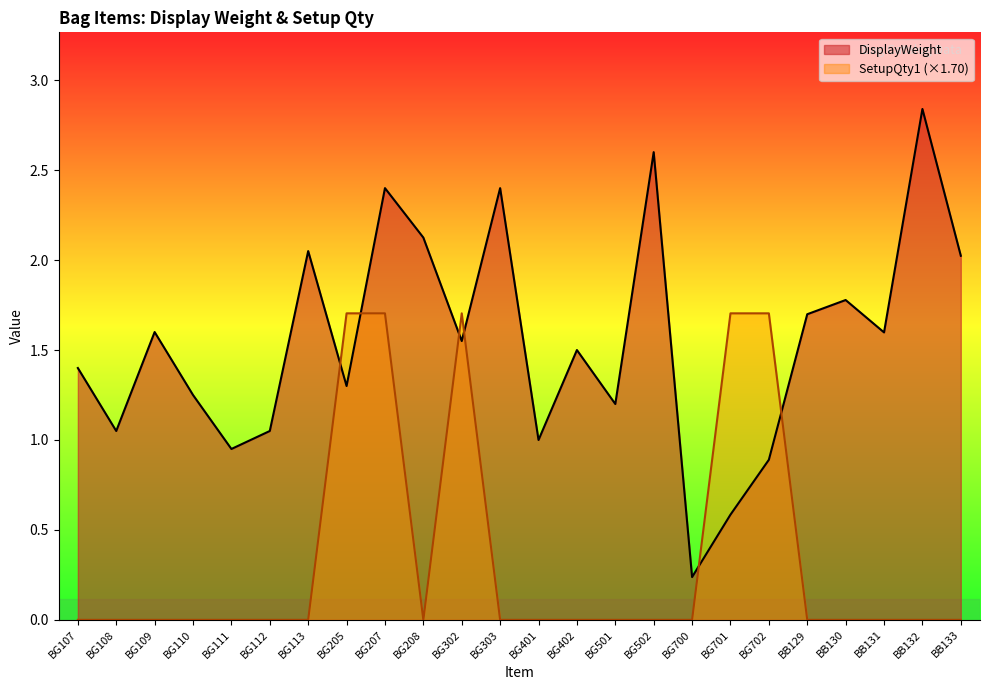

Which series has the widest spread of values?

DisplayWeight